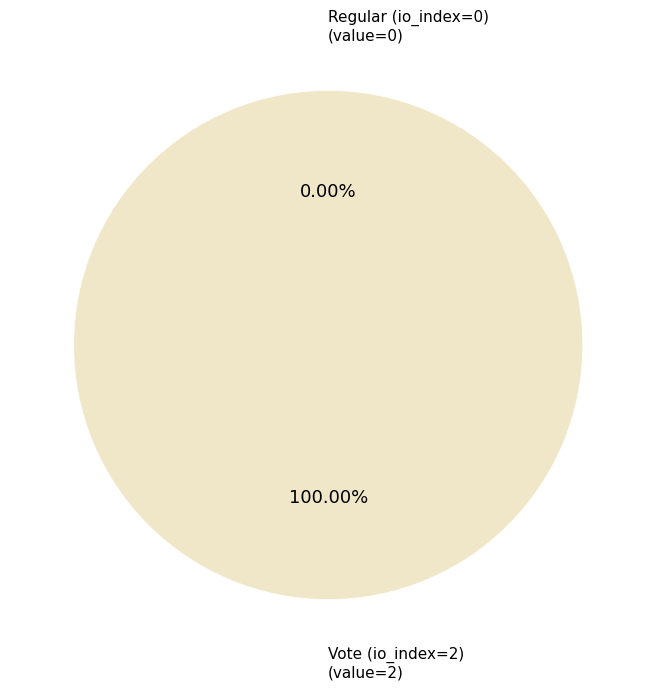

What is the majority slice?

Vote (io_index=2)